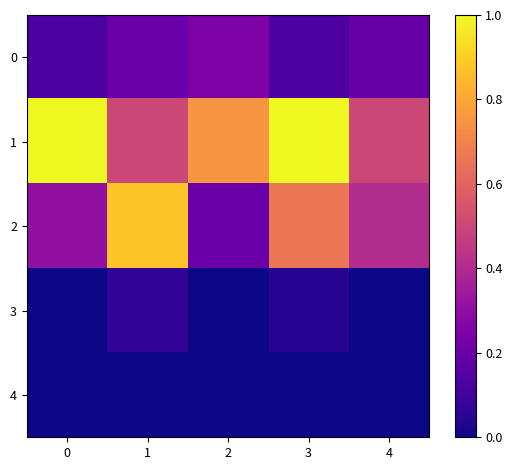

Reading right to left, transcribe all the data shown in this chart.

0: 4=0.2	3=0.1	2=0.3	1=0.2	0=0.1
1: 4=0.5	3=1.0	2=0.8	1=0.5	0=1.0
2: 4=0.4	3=0.7	2=0.2	1=0.9	0=0.3
3: 4=0.0	3=0.0	2=0.0	1=0.1	0=0.0
4: 4=0.0	3=0.0	2=0.0	1=0.0	0=0.0